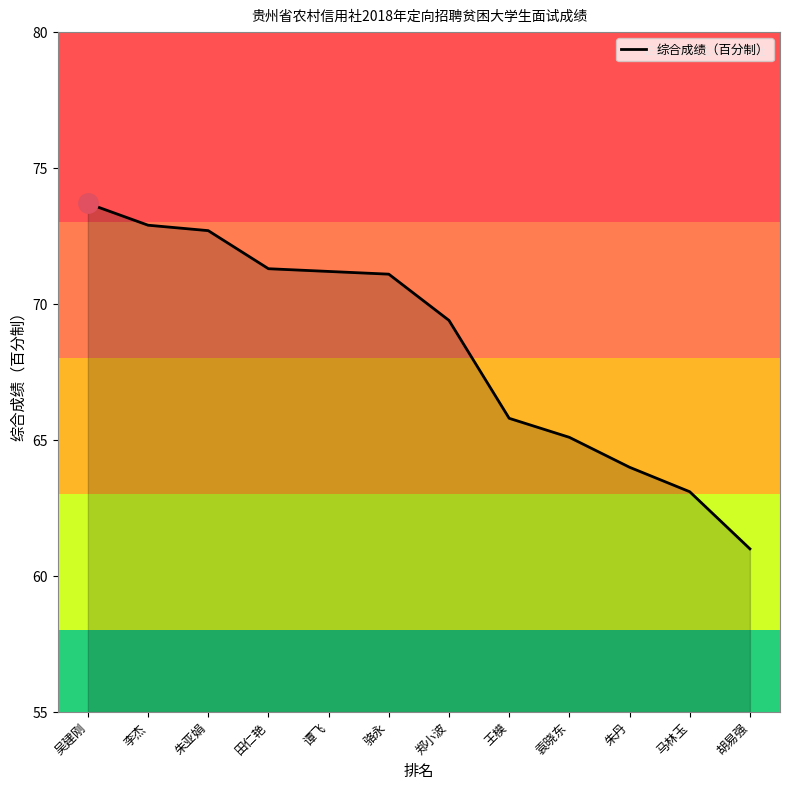

How many lines are shown in the chart?

1